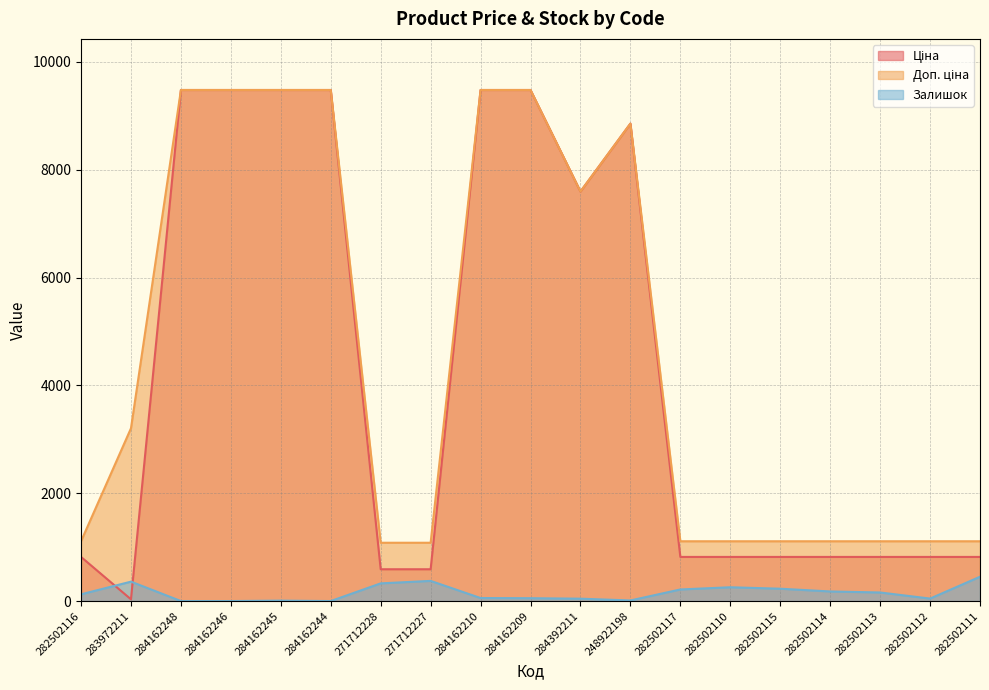

What is the difference between the maximum and minimum values in the Залишок series?

451.0